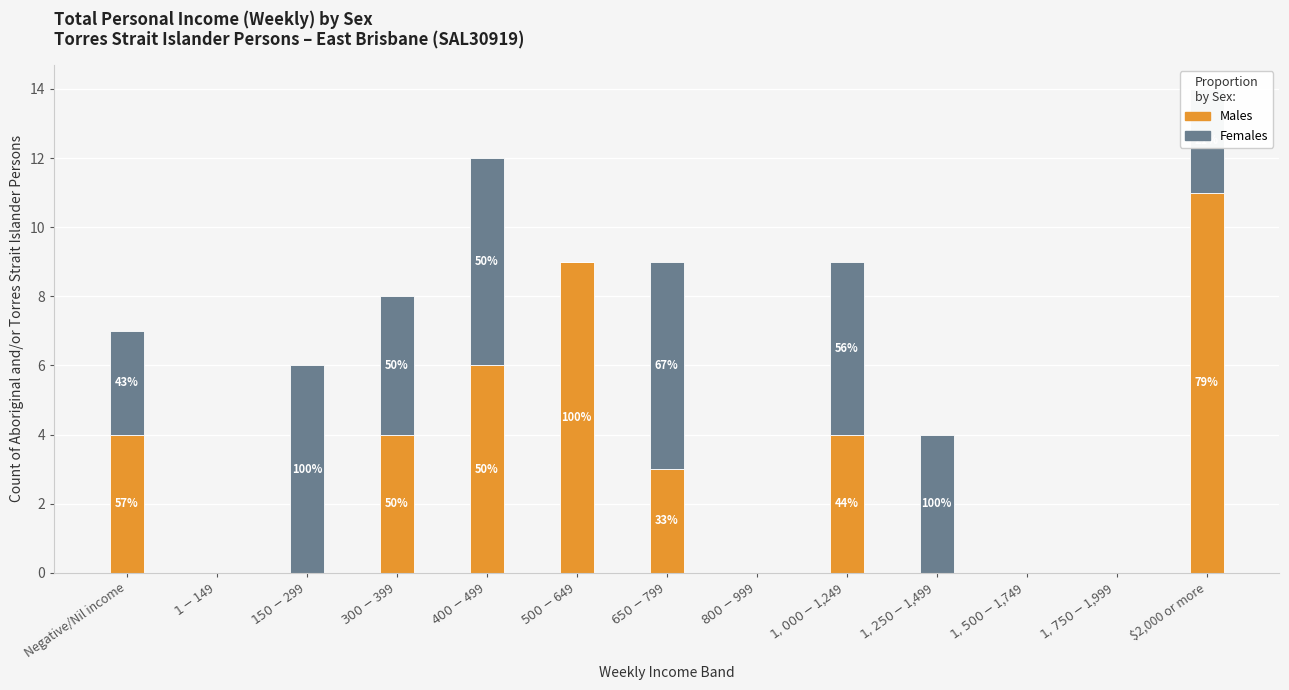

What are all the series names shown in the legend?

Males, Females